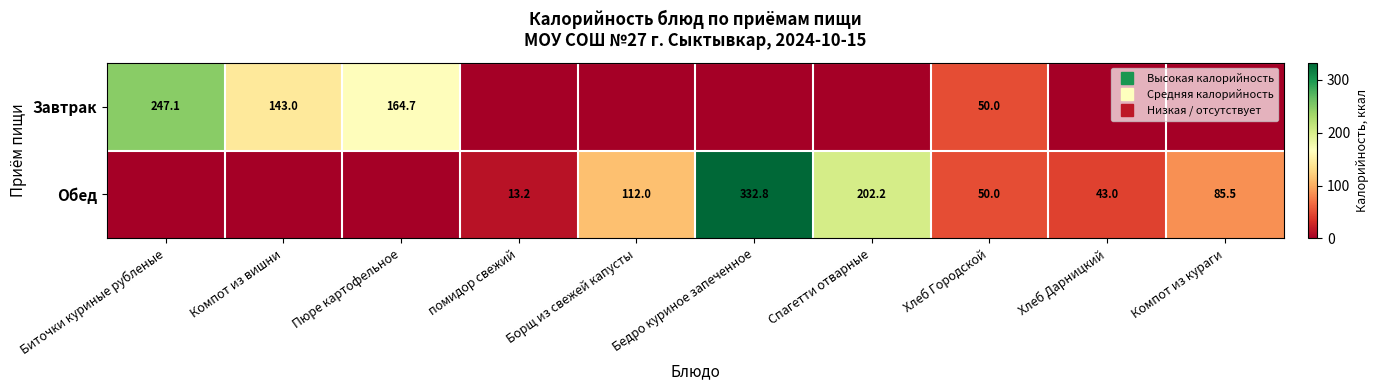

Which series changed the most between Спагетти отварные and Компот из кураги?

Обед